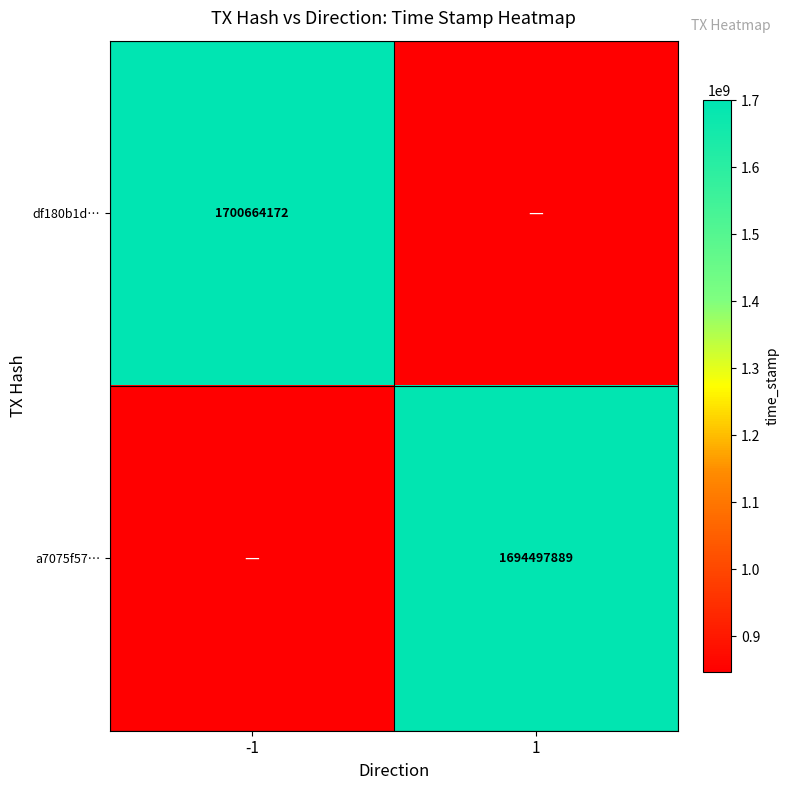

The df180b1d… series shows 1700664172.0 at -1. True or false?

True